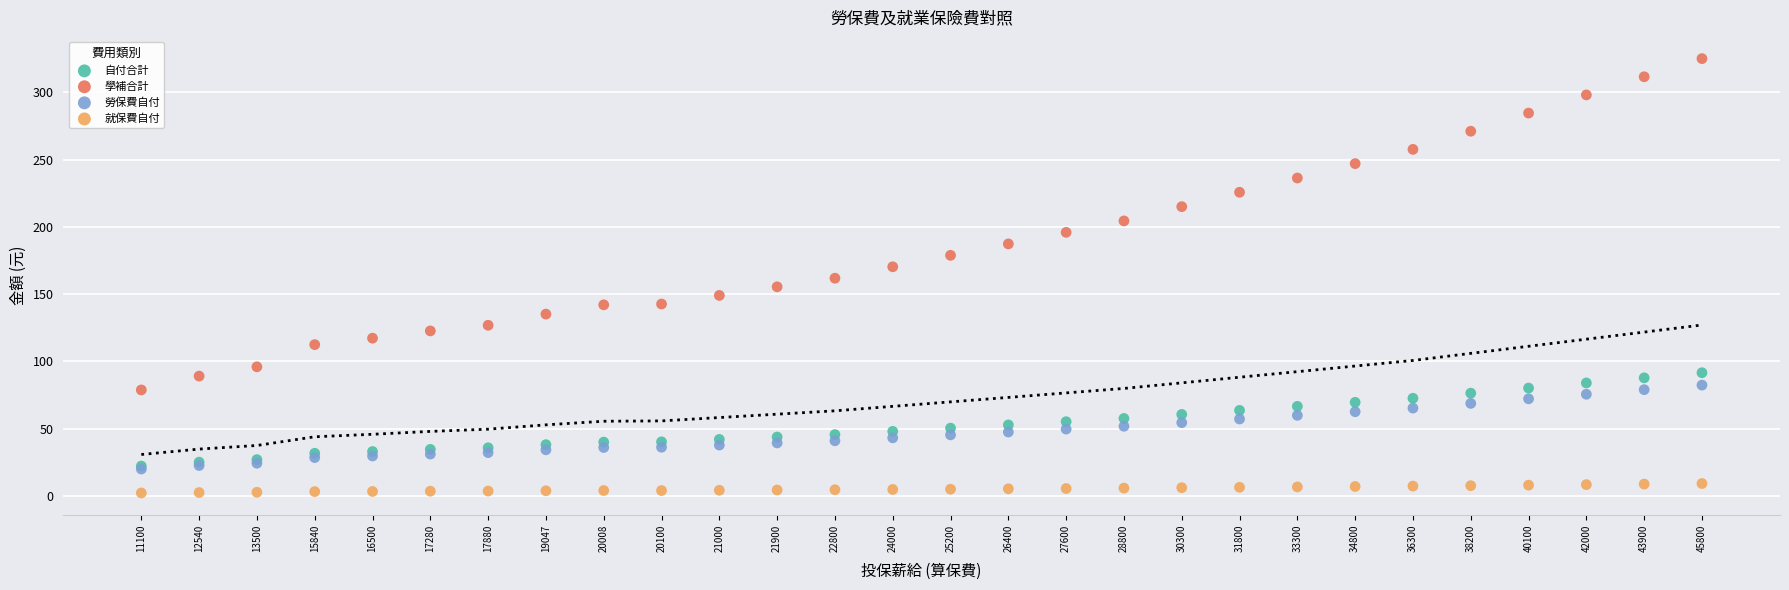

What are all the series names shown in the legend?

自付合計, 學補合計, 勞保費自付, 就保費自付